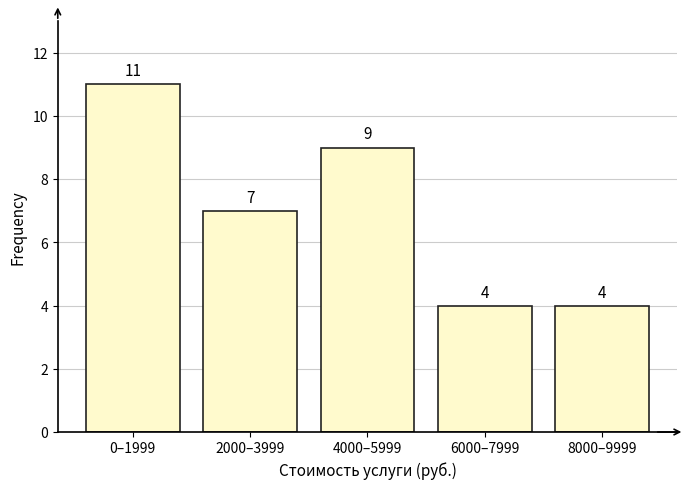

Reading left to right, transcribe all the data shown in this chart.

0–1999=11	2000–3999=7	4000–5999=9	6000–7999=4	8000–9999=4